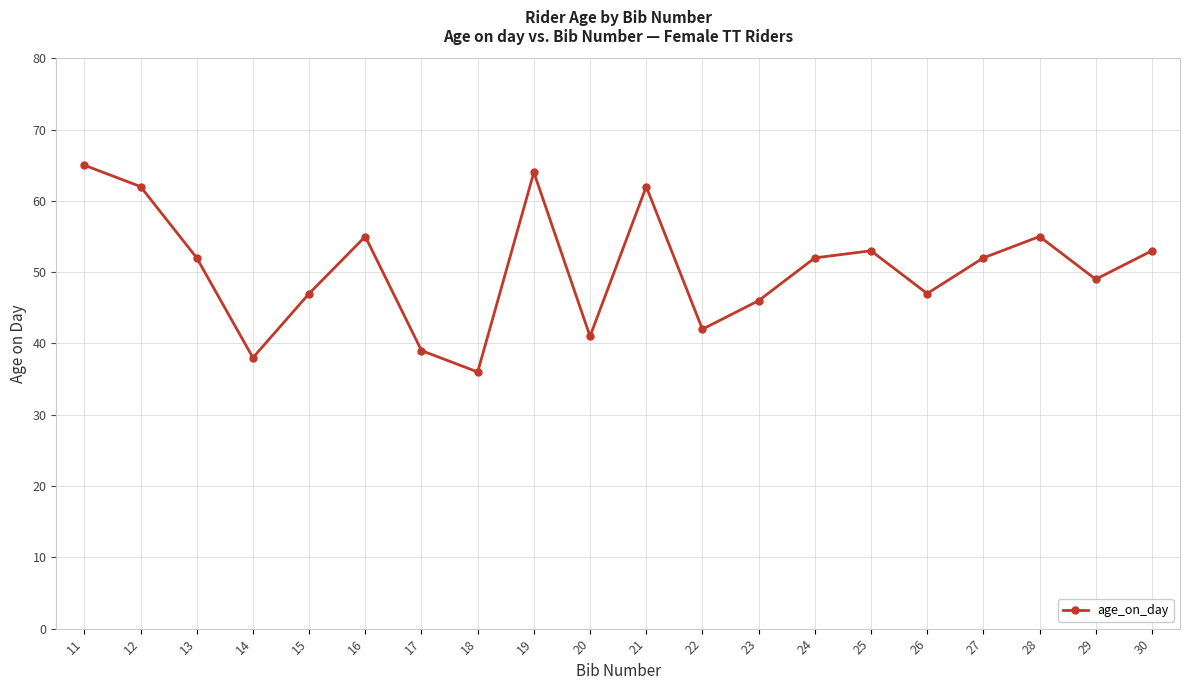

Reading right to left, what are all the values shown in this chart?

30=53	29=49	28=55	27=52	26=47	25=53	24=52	23=46	22=42	21=62	20=41	19=64	18=36	17=39	16=55	15=47	14=38	13=52	12=62	11=65